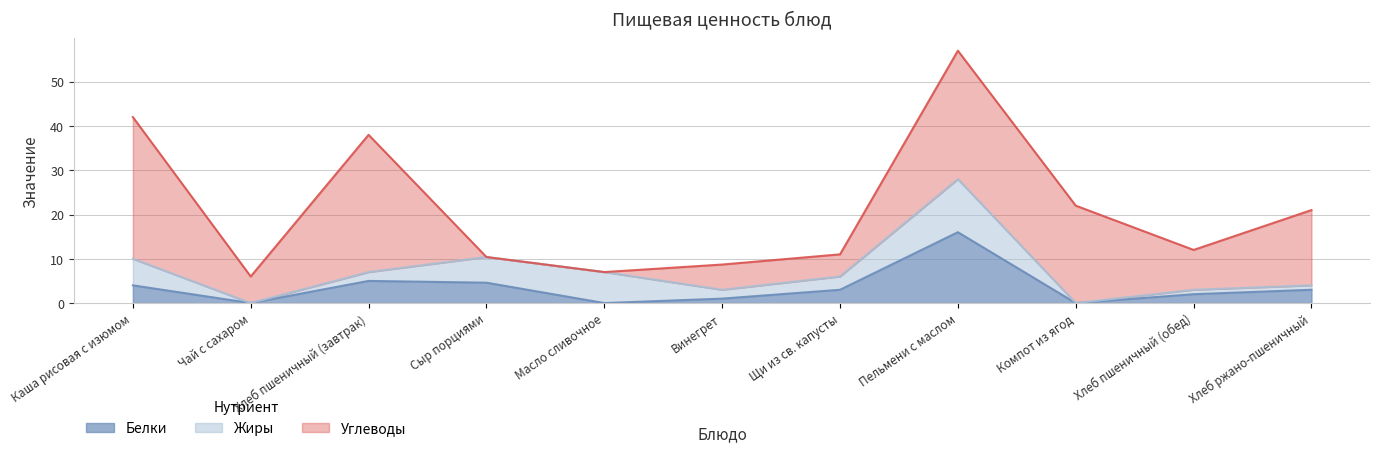

Which category has the lowest value in the Белки series?

Чай с сахаром